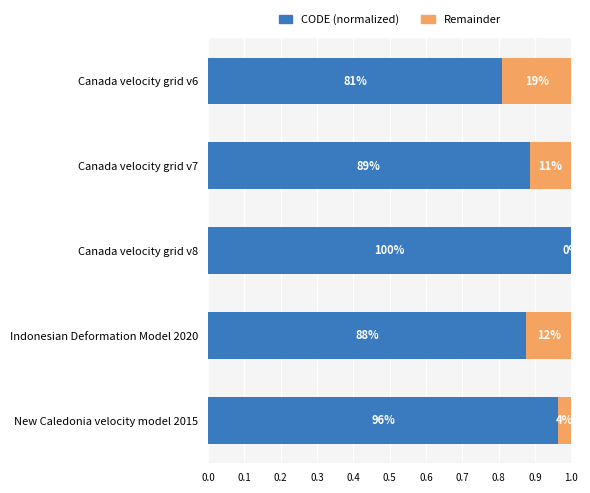

What are all the series names shown in the legend?

CODE (normalized), Remainder